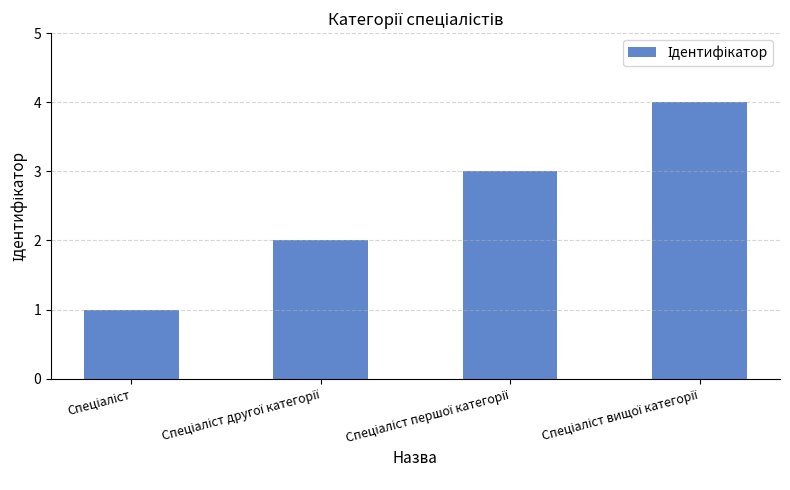

What is the sum of all values?

10